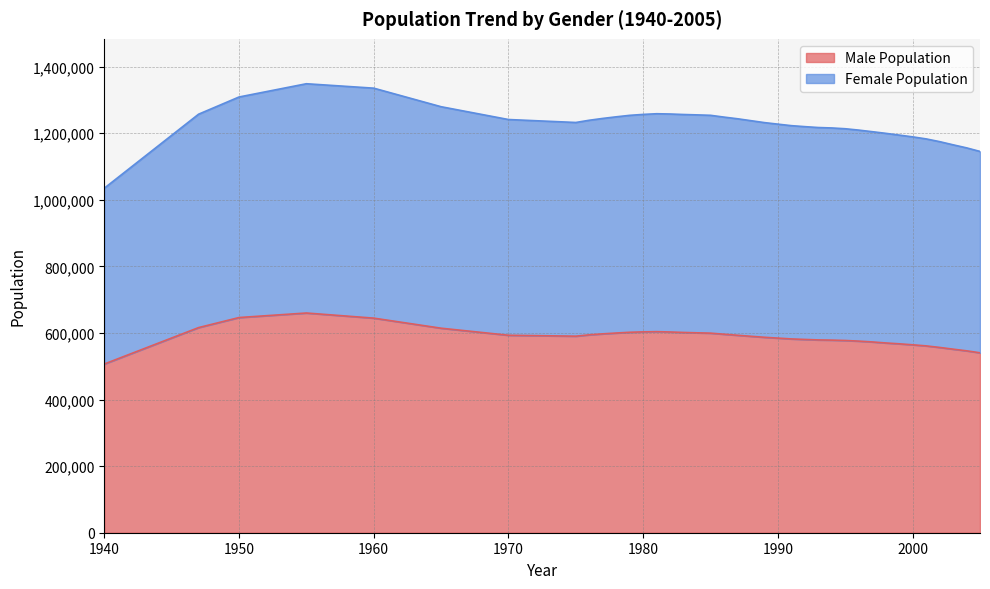

What is the maximum value for Male Population?

660066